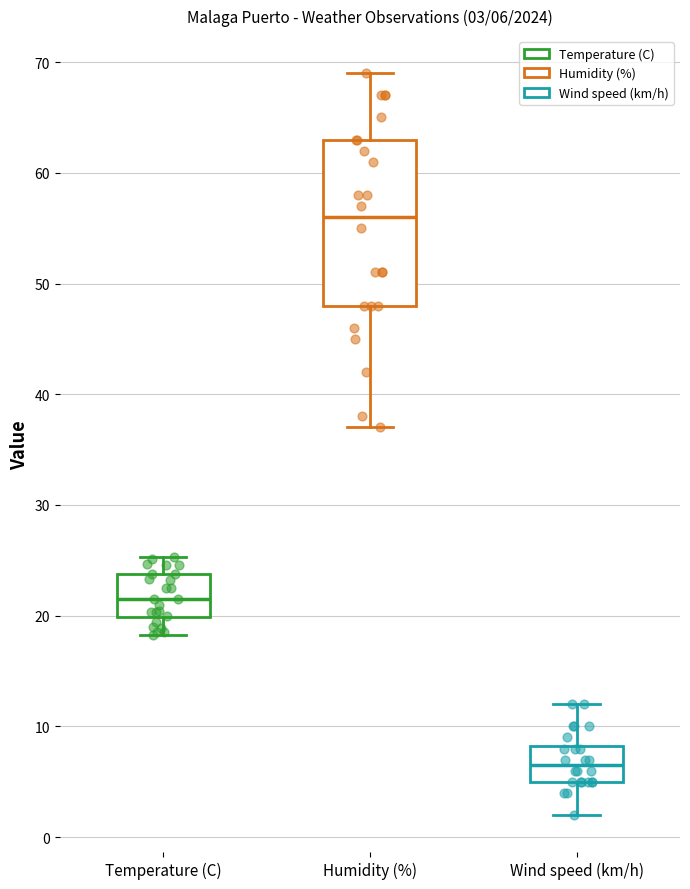

Which box is the tallest, from its lower edge to its upper edge?

Humidity (%)